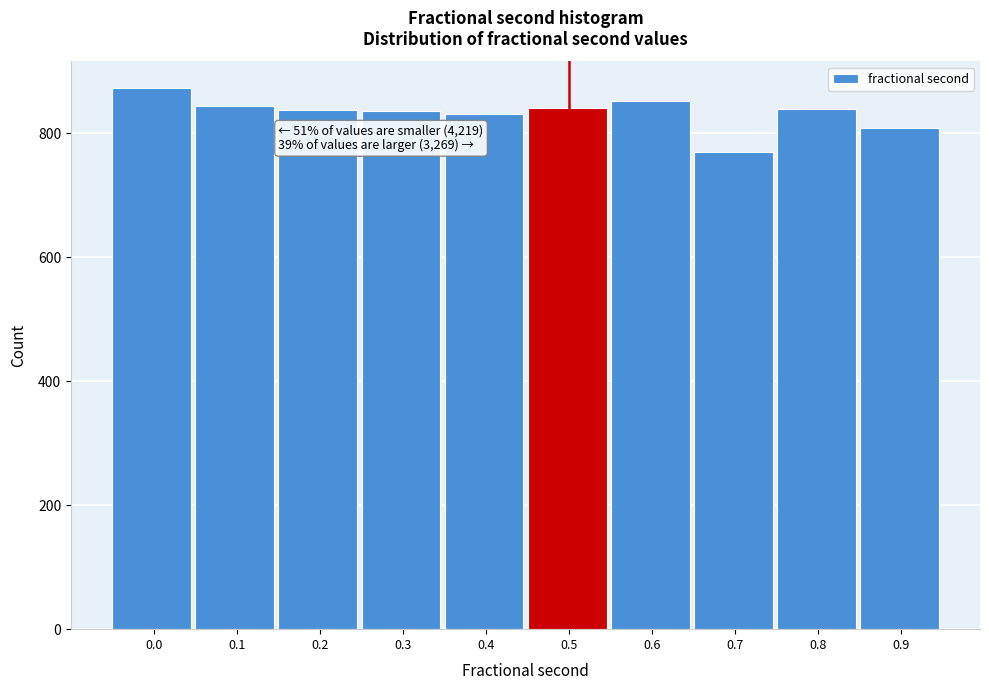

What is the ratio of the value at 0.0 to the value at 0.5?

1.0